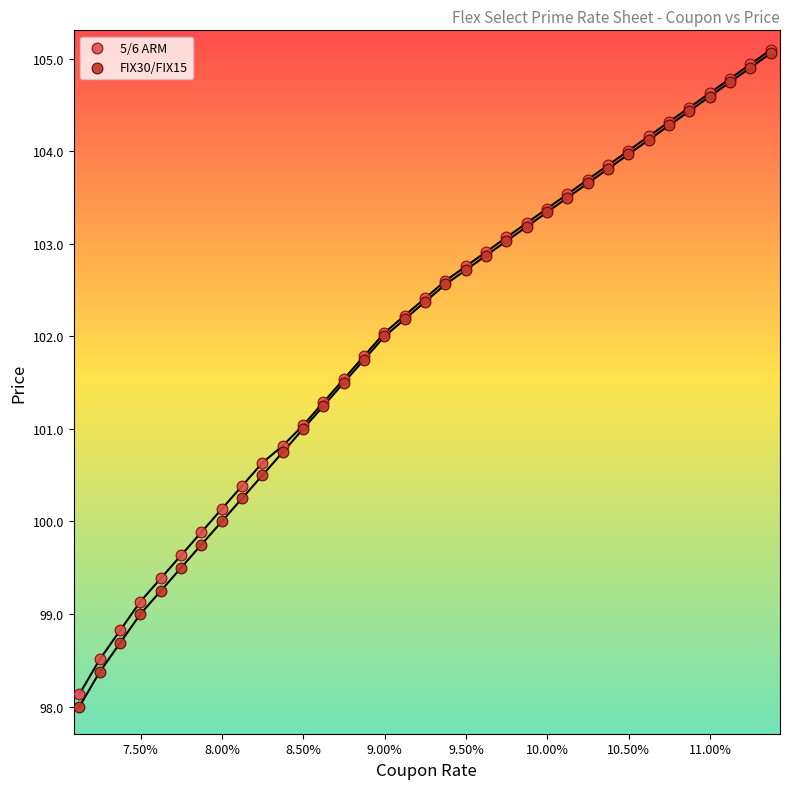

What are all the series names shown in the legend?

5/6 ARM, FIX30/FIX15